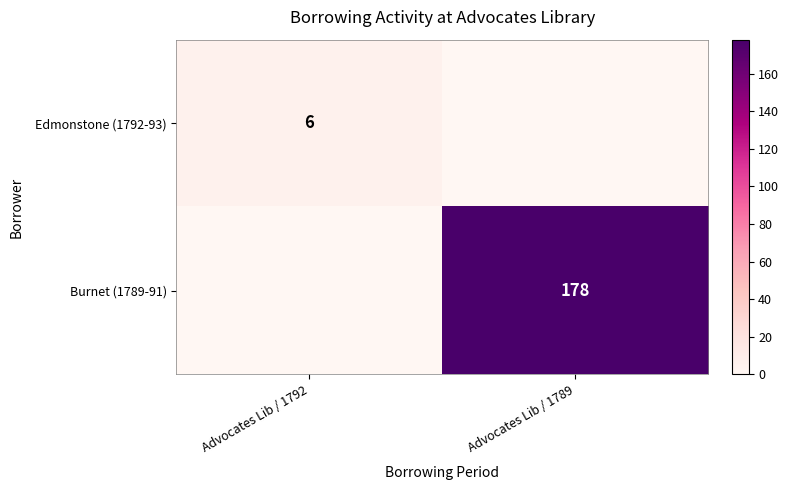

The value of Edmonstone (1792-93) at Advocates Lib / 1792 is 6. True or false?

True